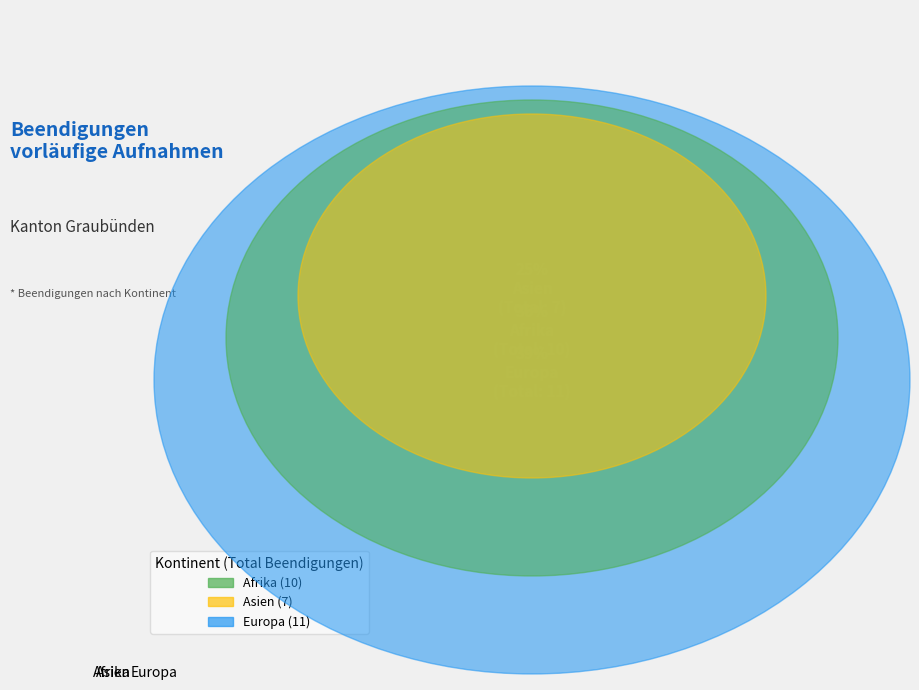

What is the smallest slice in the pie chart?

Asien